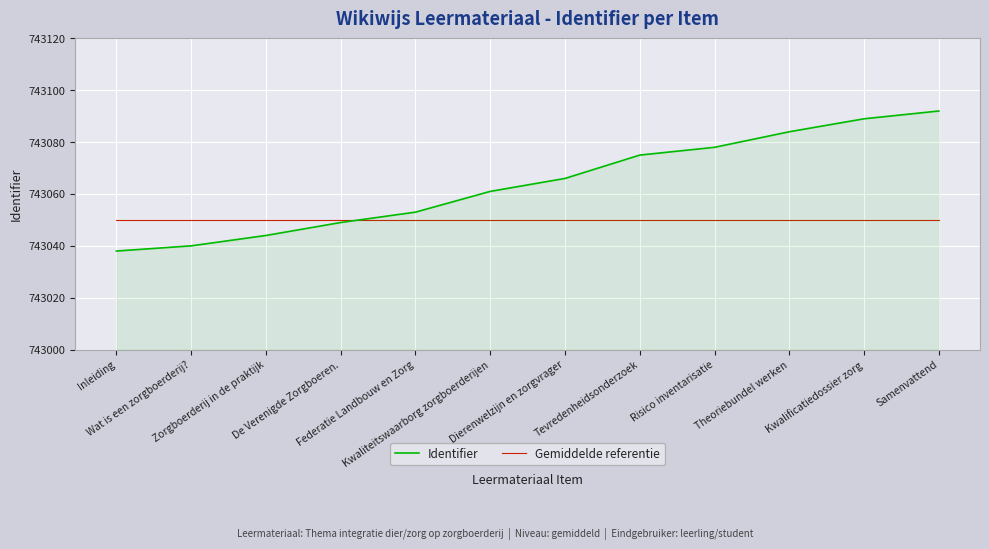

What is the greatest value displayed?

743092